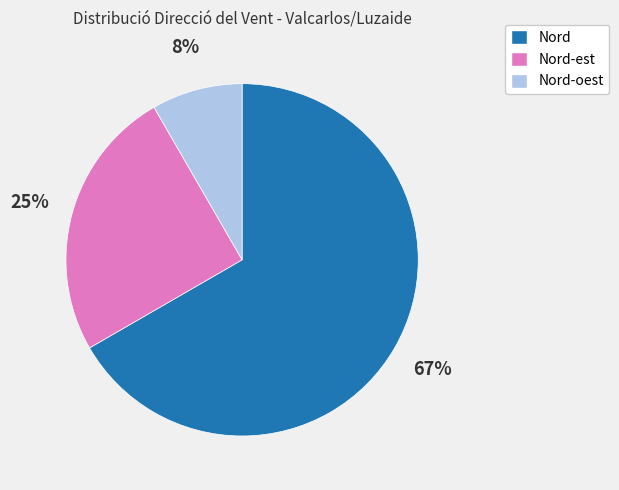

What is the smallest slice in the pie chart?

Nord-oest